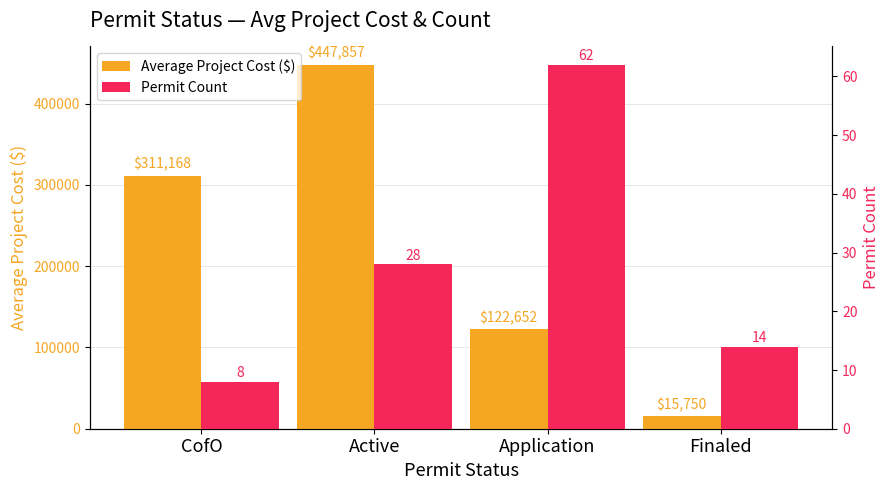

What is the spread (max minus min) of values at CofO?

311160